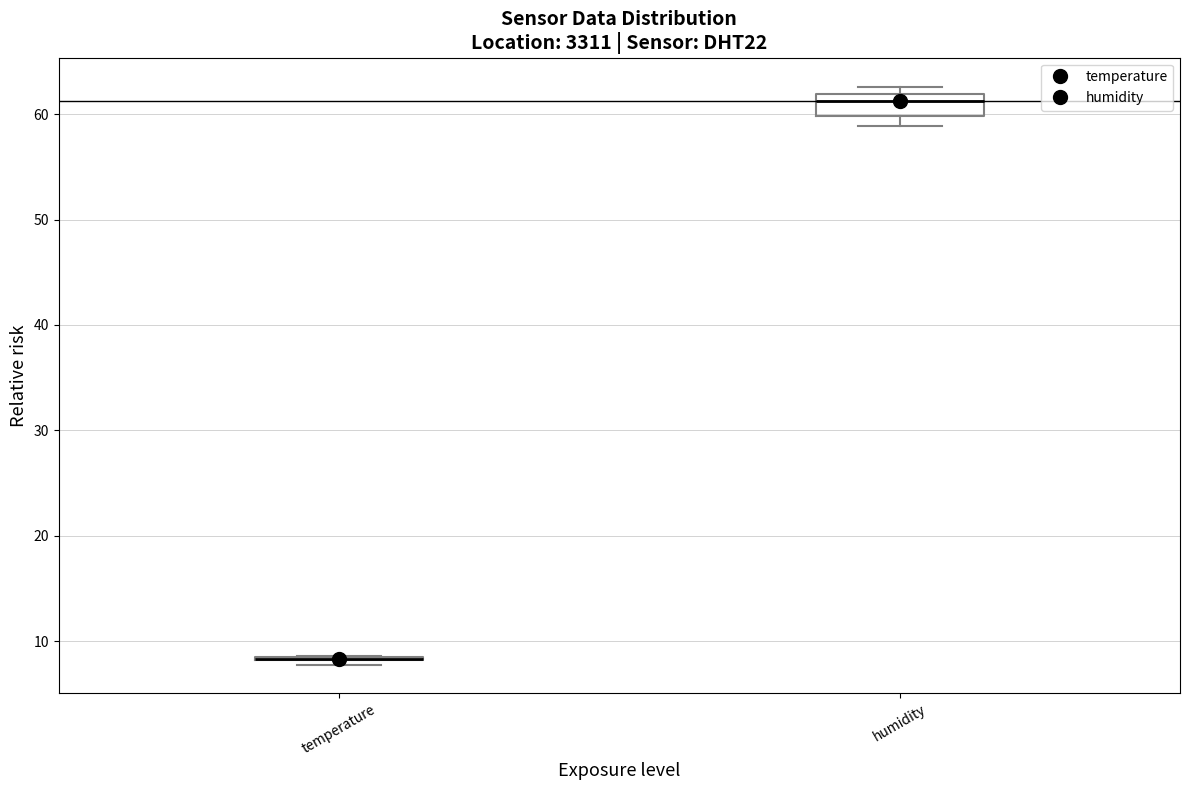

Reading left to right, transcribe this box plot: for each box, give where its median line is, the range the box spans, and where its two whiskers end, as read against the y-axis. The values are not printed on the chart, so give them approximately, as read against the axis.

temperature: box collapsed to a line at 8, whiskers 8 to 9
humidity: median 61, box 60 to 62, whiskers 59 to 63